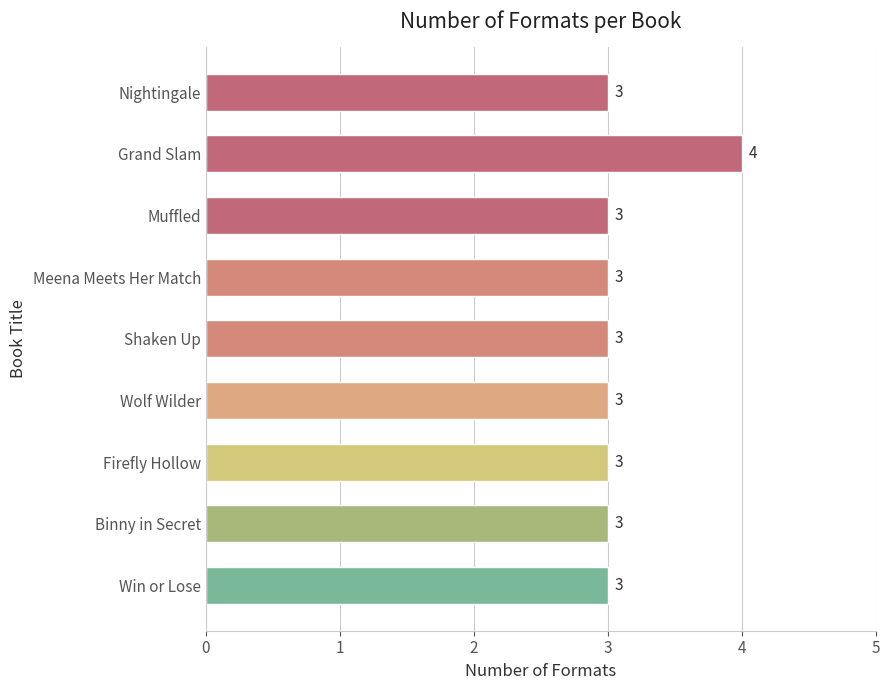

What is the minimum value shown in the chart?

3